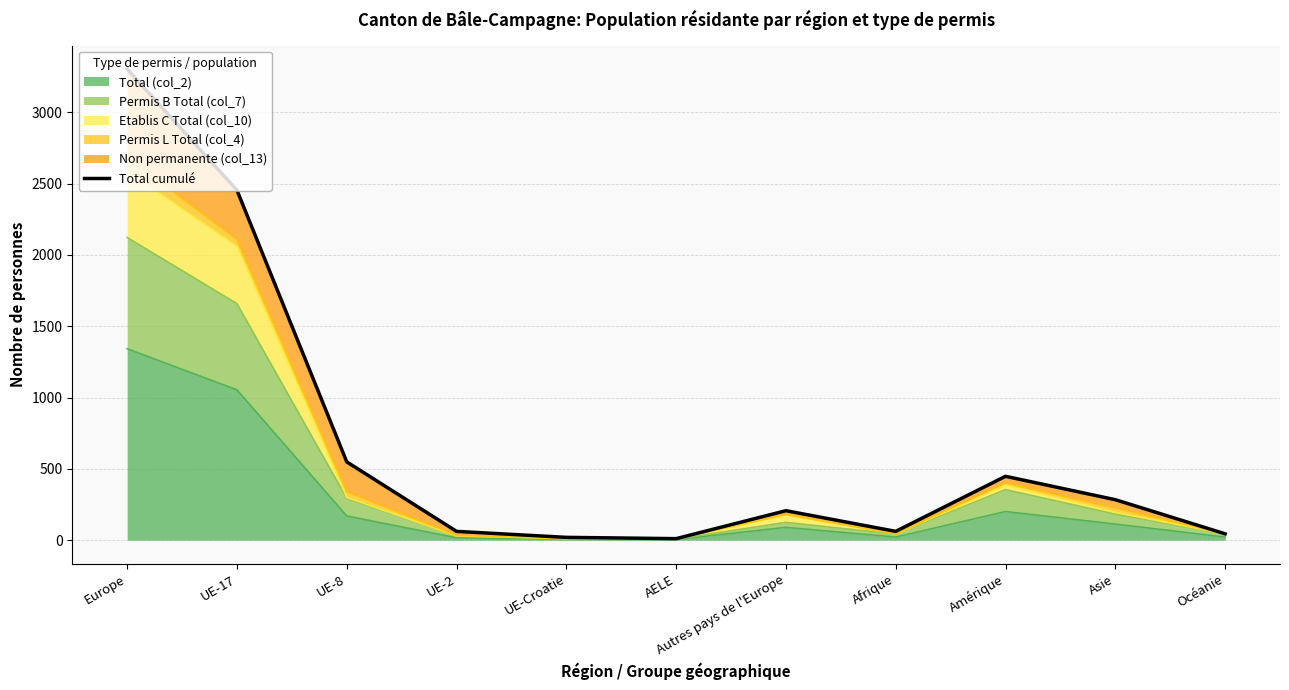

Rank the categories by value from lowest to highest.

AELE, UE-Croatie, Océanie, UE-2, Afrique, Autres pays de l'Europe, Asie, Amérique, UE-8, UE-17, Europe